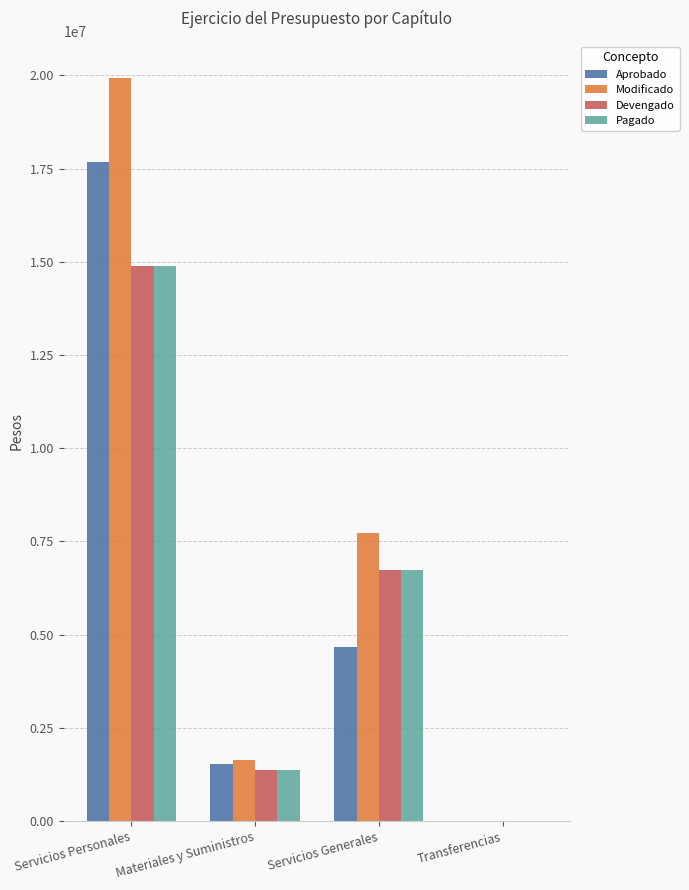

What are all the series names shown in the legend?

Aprobado, Modificado, Devengado, Pagado